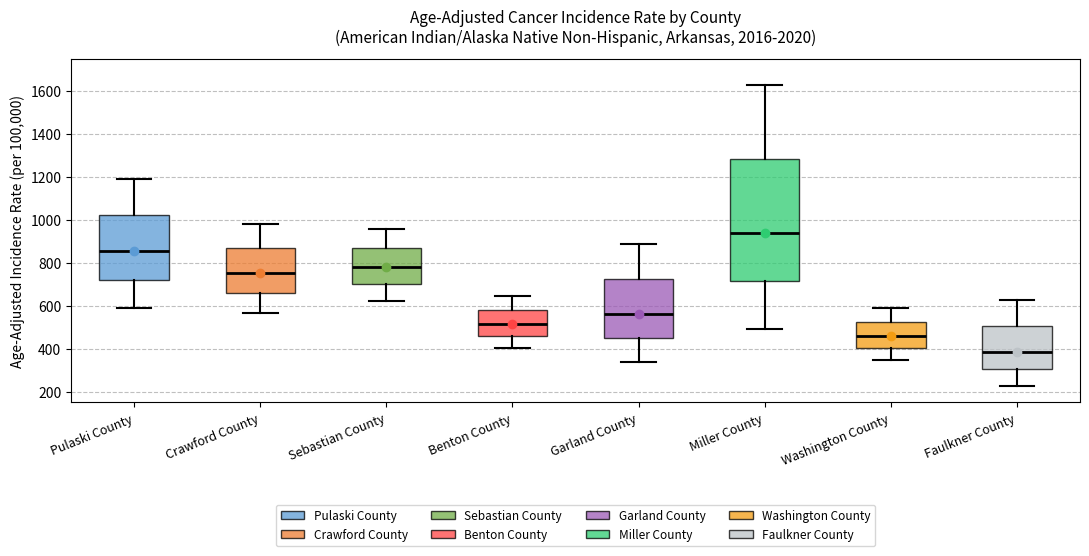

Where is the lower edge of the box for Washington County on the y-axis? The values are not printed on the chart, so give them approximately, as read against the axis.

400